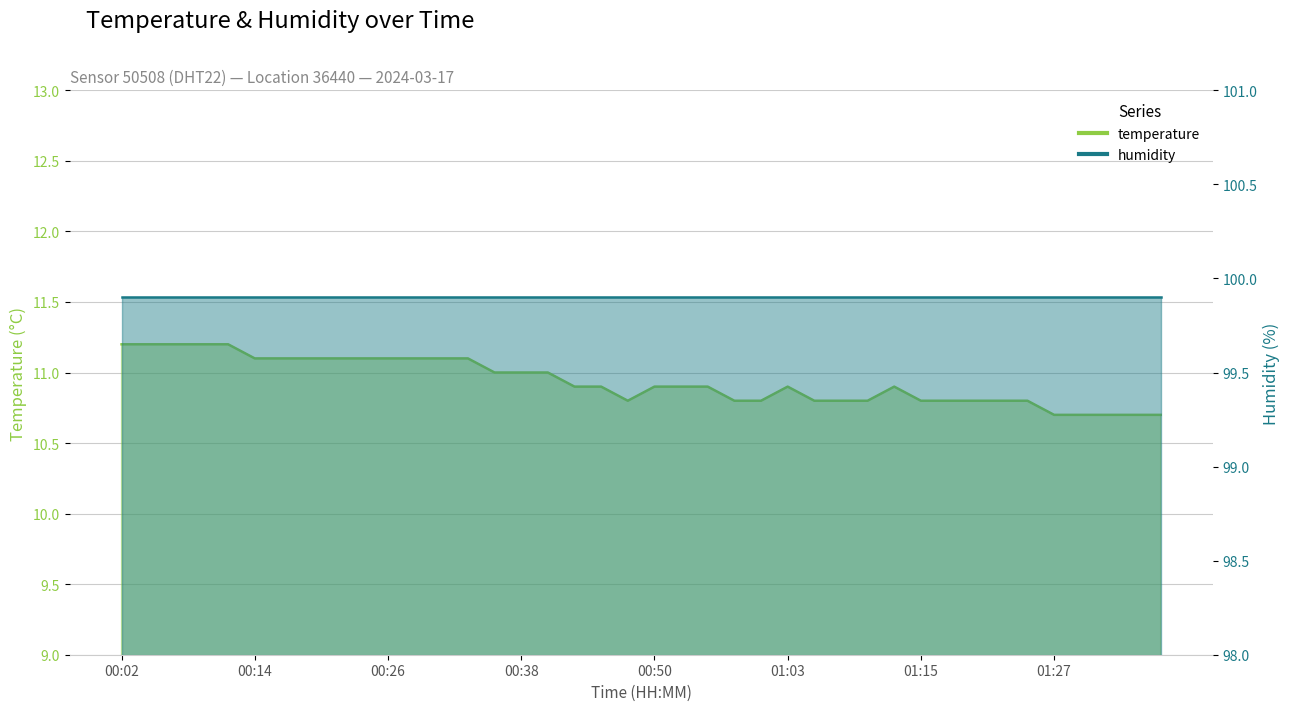

True or false: the data has more than 1 interior local peaks.

True